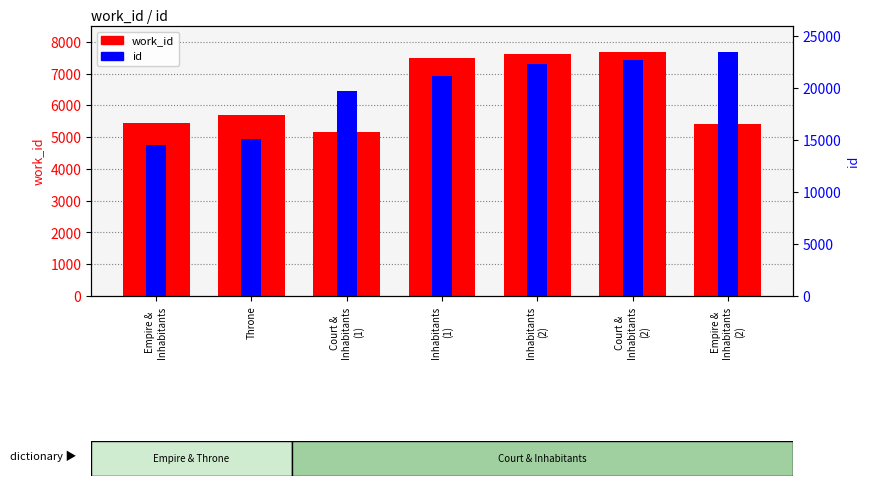

What are all the series names shown in the legend?

work_id, id